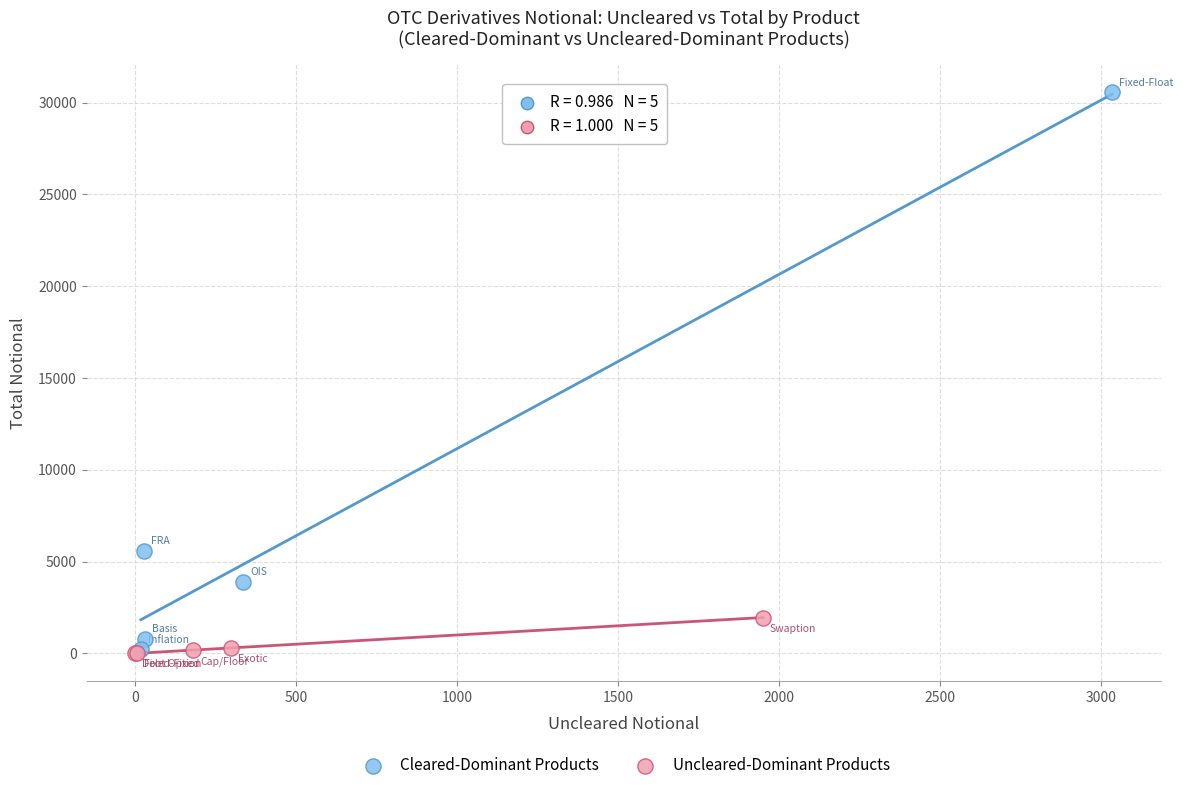

Which series reaches the maximum Y coordinate?

Cleared-Dominant Products